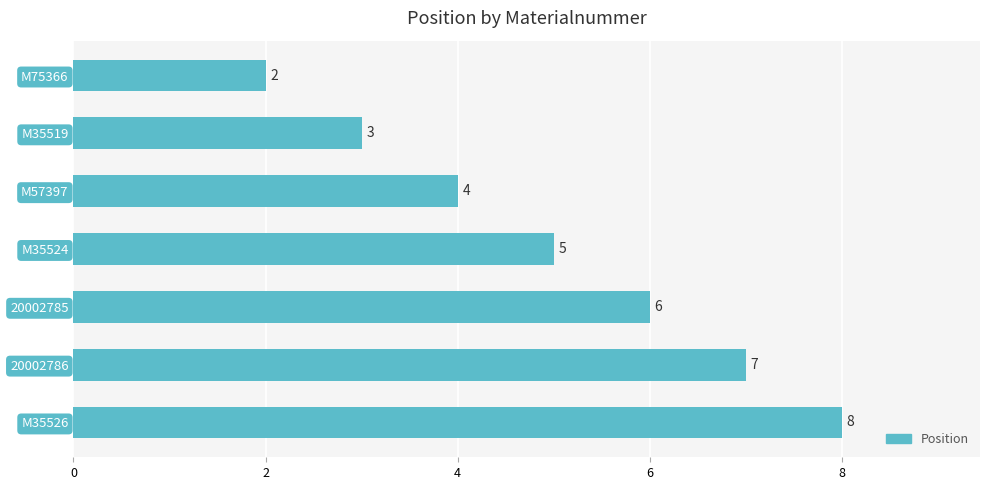

Rank the categories by value from highest to lowest.

M35526, 20002786, 20002785, M35524, M57397, M35519, M75366